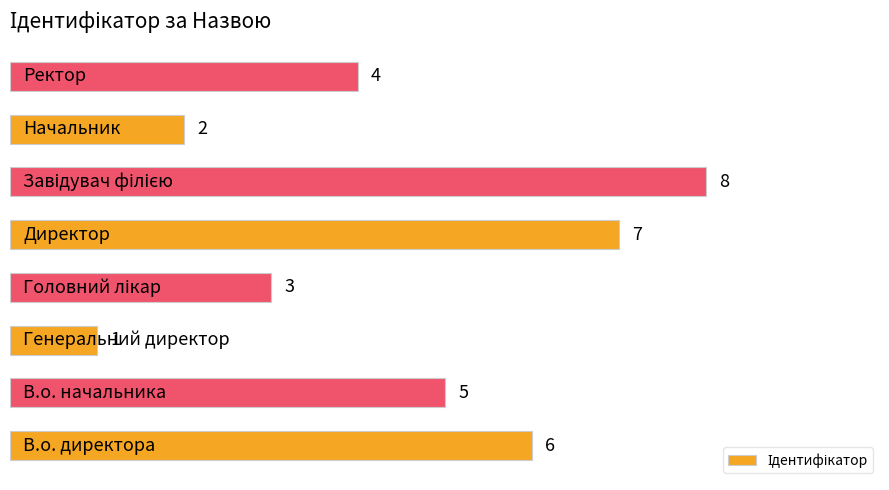

What is the sum of all values?

36